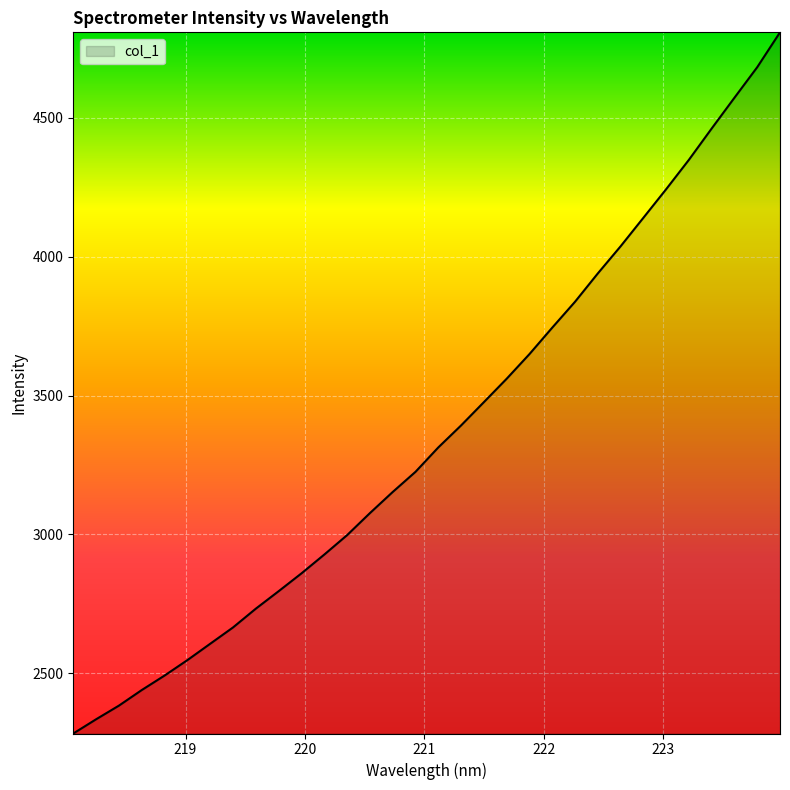

What is the difference between the maximum and minimum values?

2525.5